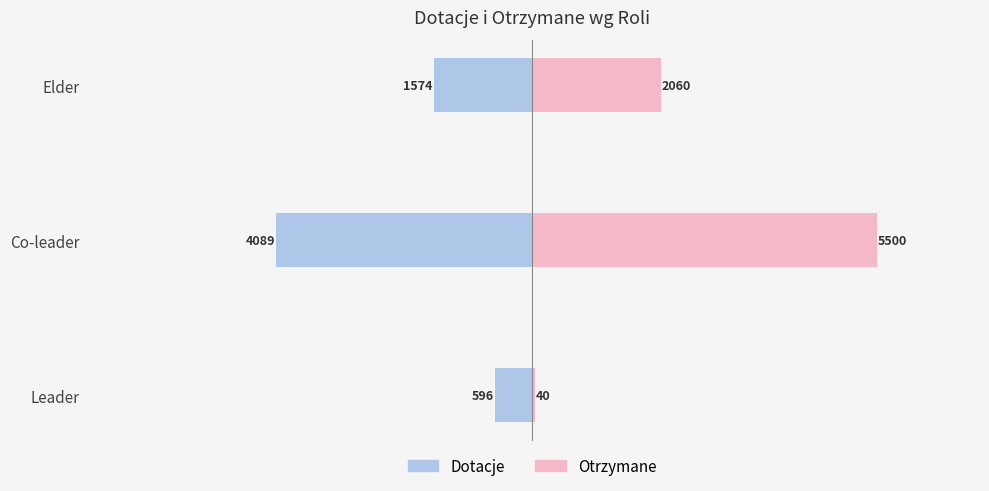

Count the number of data series in this chart.

2